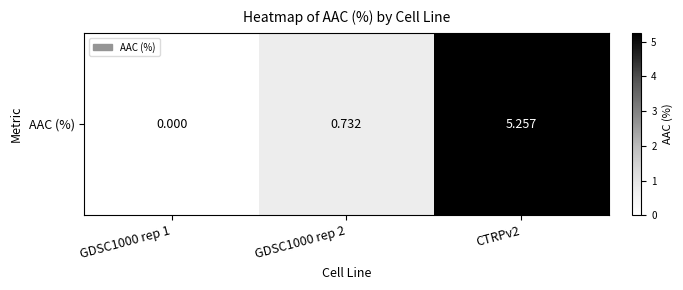

What is the sum of all values?

6.0